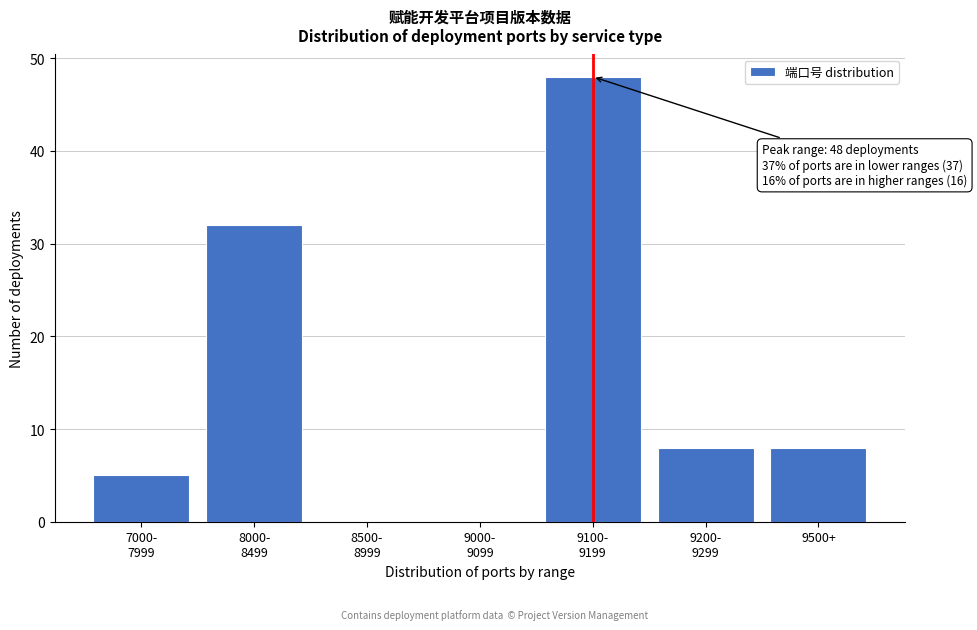

What is the maximum value shown in the chart?

48